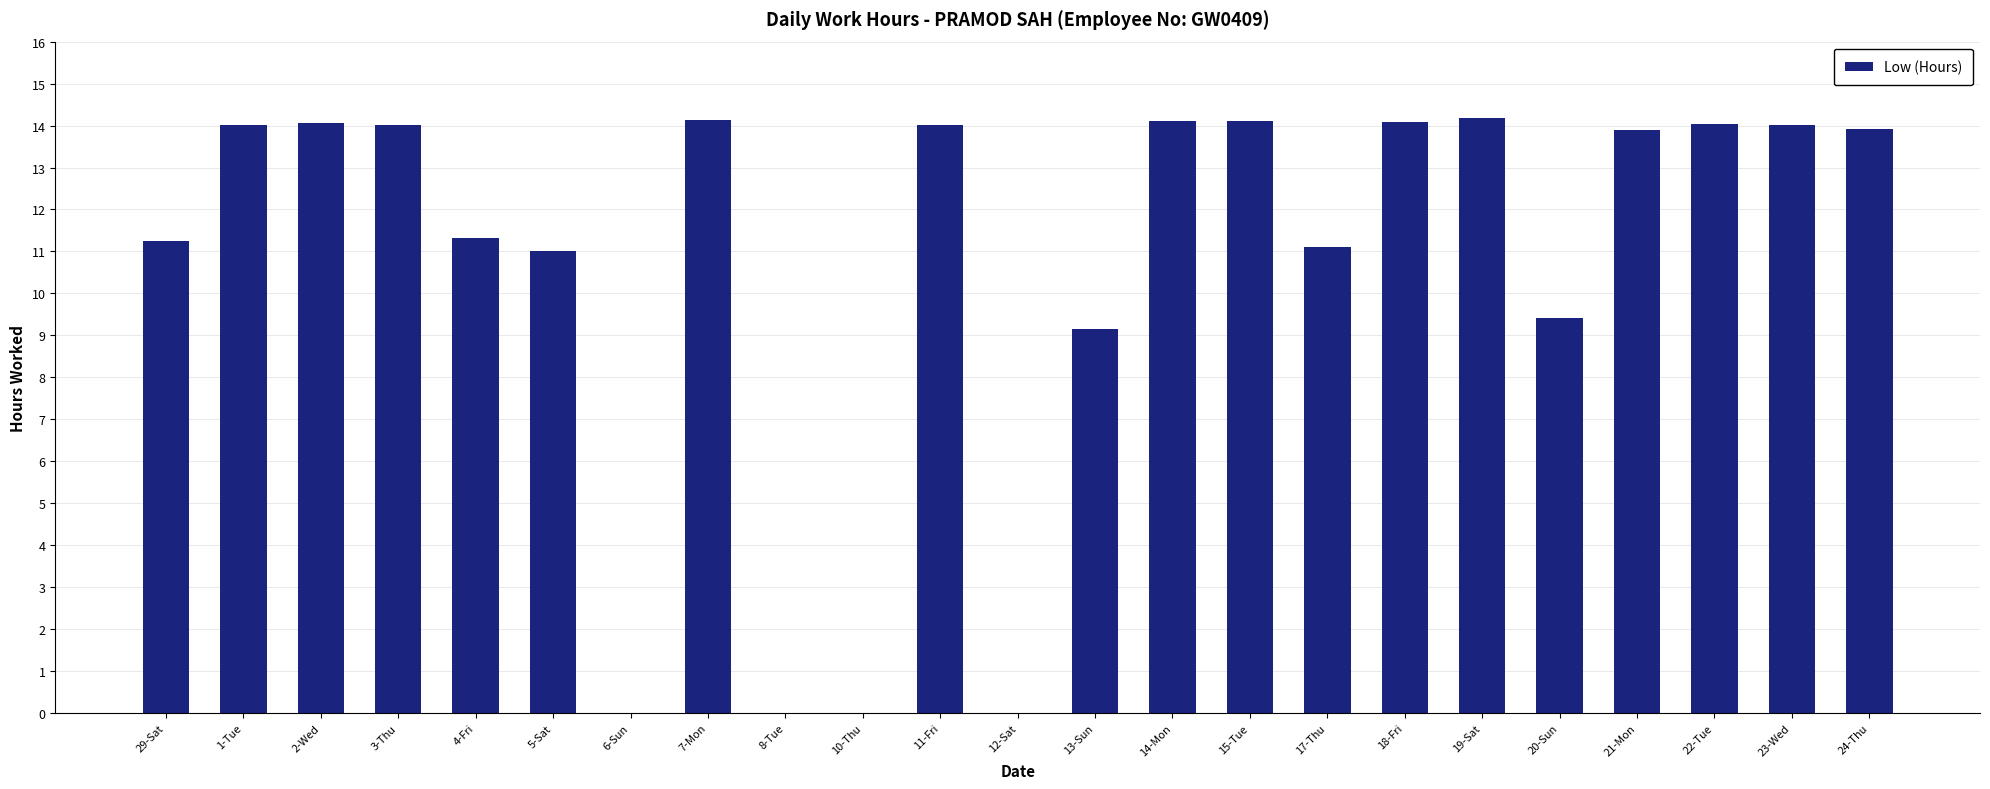

What is the maximum value shown in the chart?

14.2